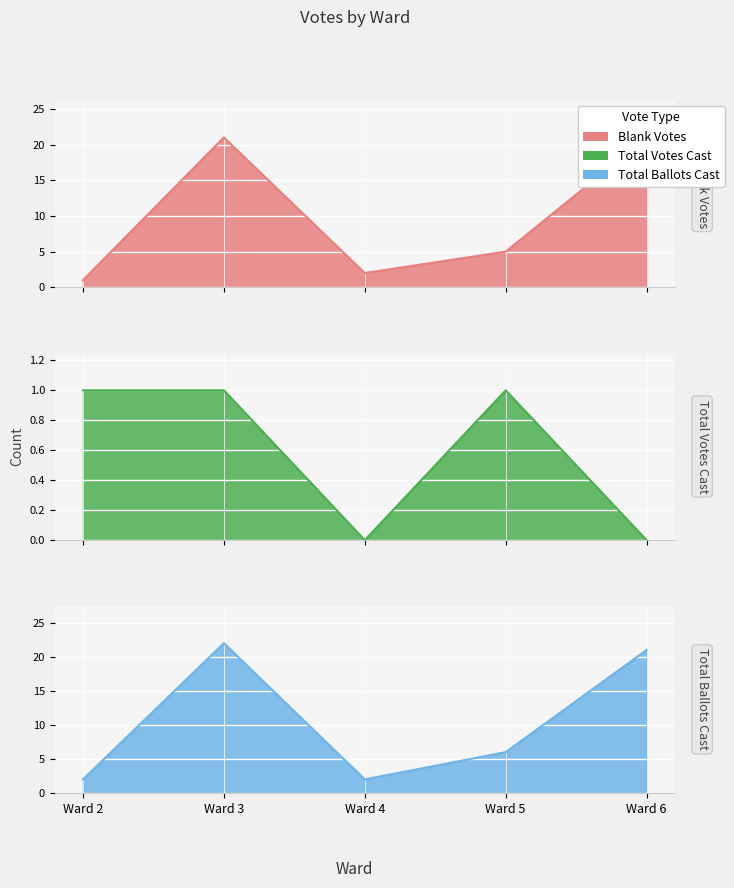

True or false: Total Ballots Cast and Blank Votes cross at least once.

False